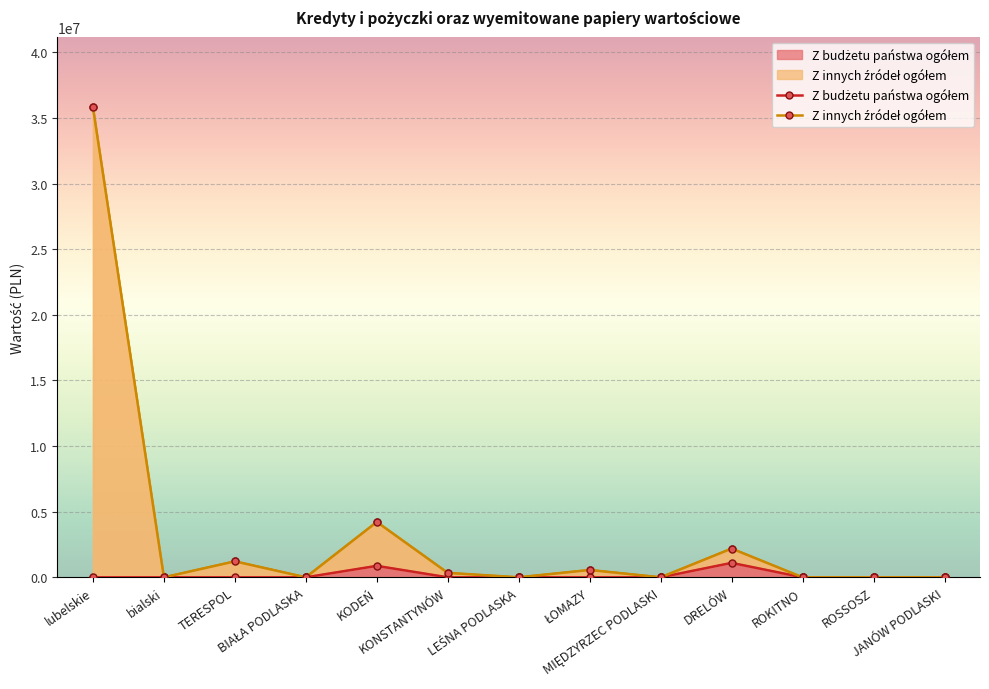

What position from the right is MIĘDZYRZEC PODLASKI?

5